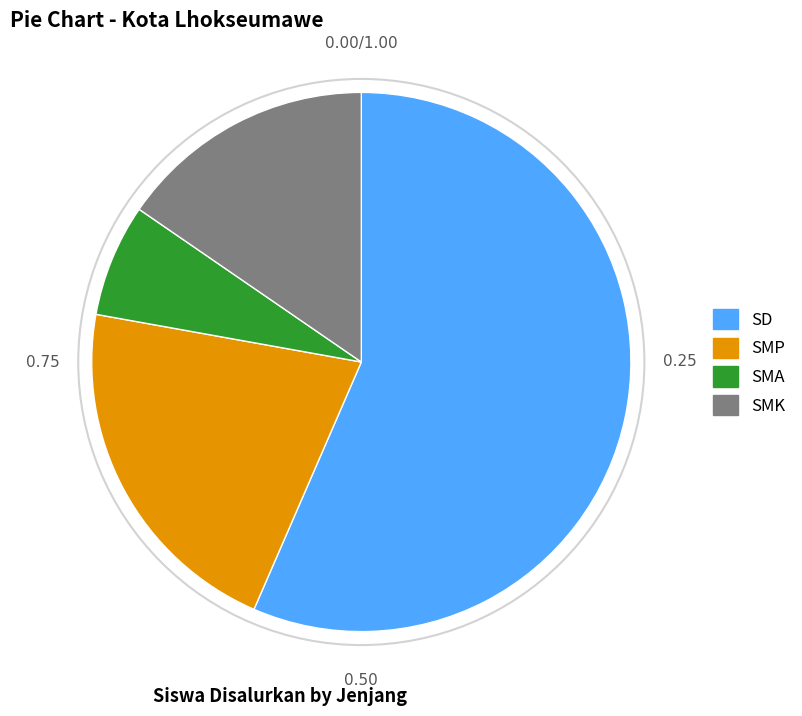

Is there any slice that represents more than half of the pie?

Yes